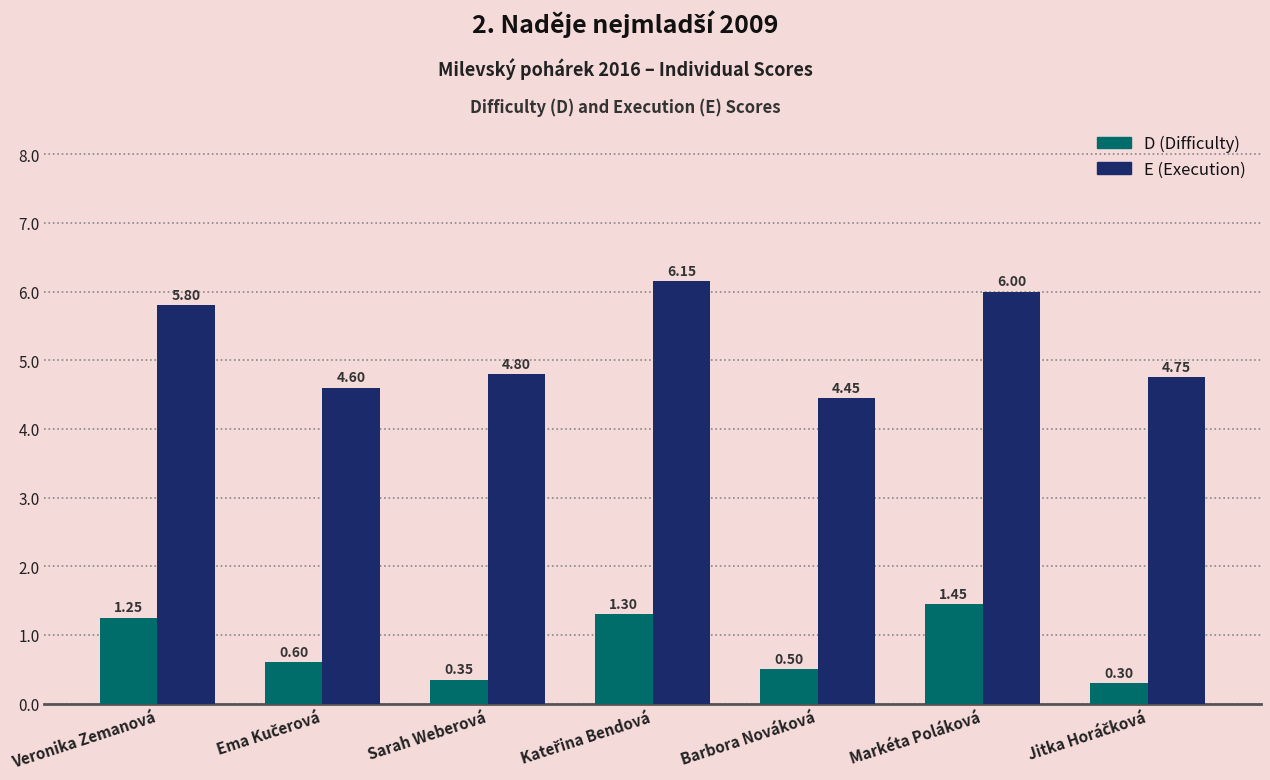

At which label is E (Execution) closest to 5?

Sarah Weberová